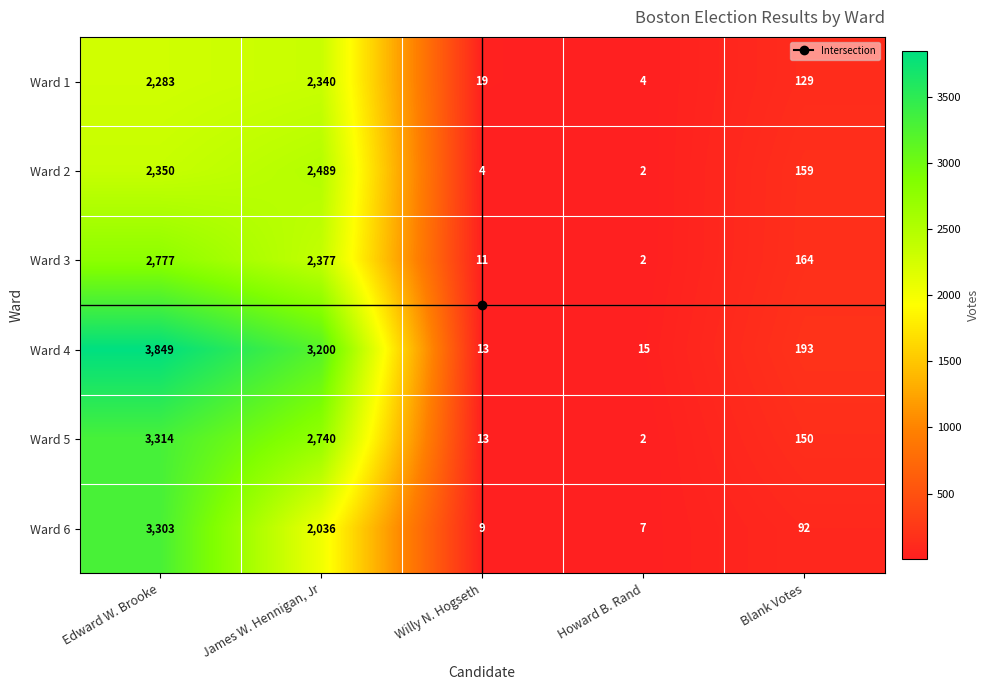

What is the difference between the Ward 2 values at James W. Hennigan, Jr and Edward W. Brooke?

139